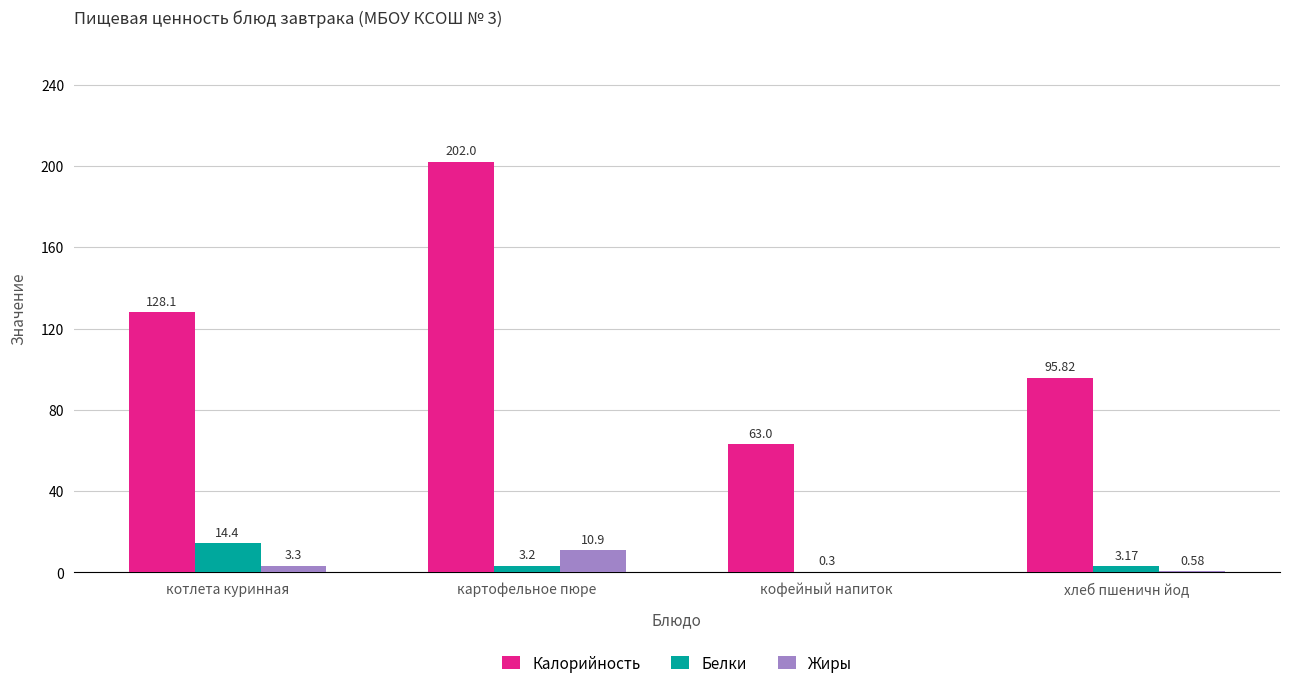

What is the sum of the Белки values at котлета куринная and кофейный напиток?

14.7